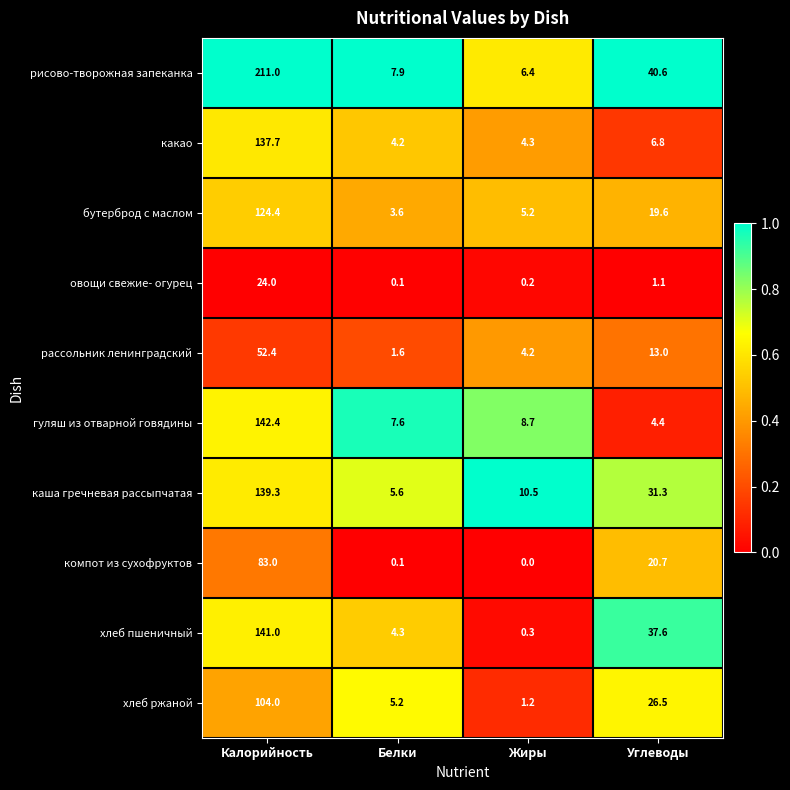

What is the difference between the хлеб пшеничный values at Калорийность and Углеводы?

103.4